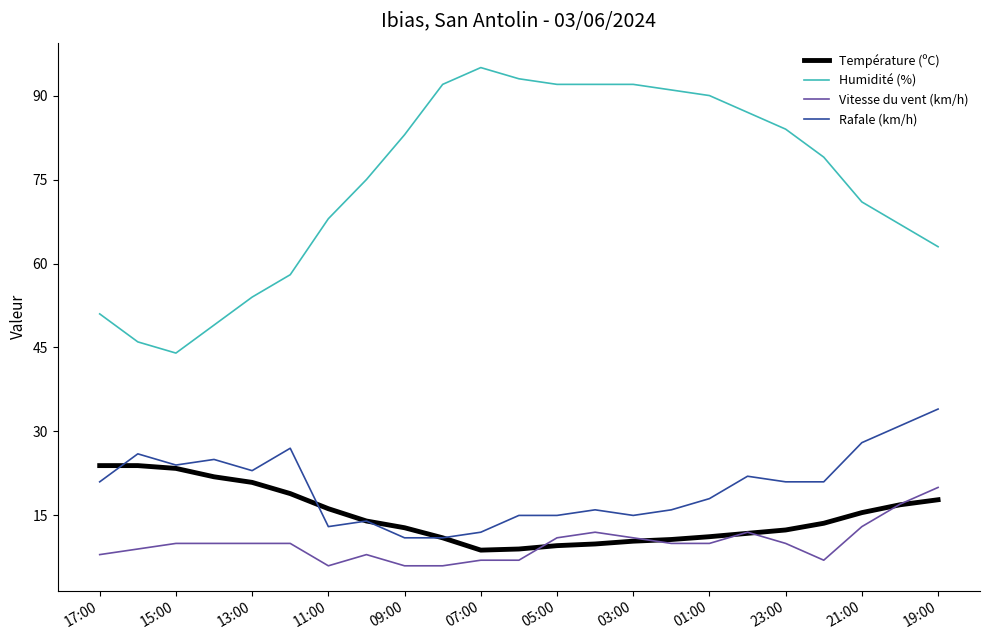

True or false: Rafale (km/h) and Humidité (%) cross at least once.

False